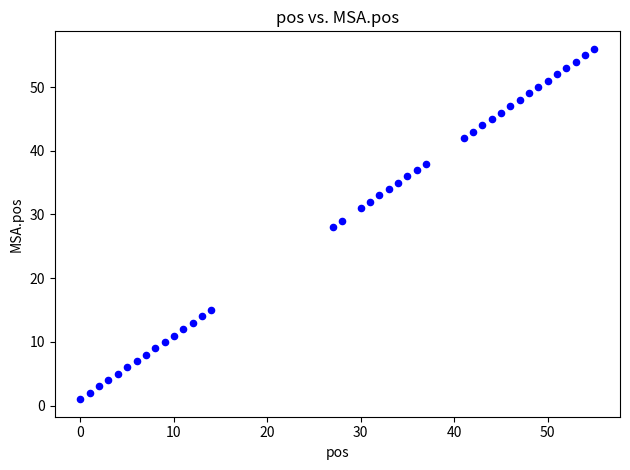

What is the range of X values (max minus min)?

55